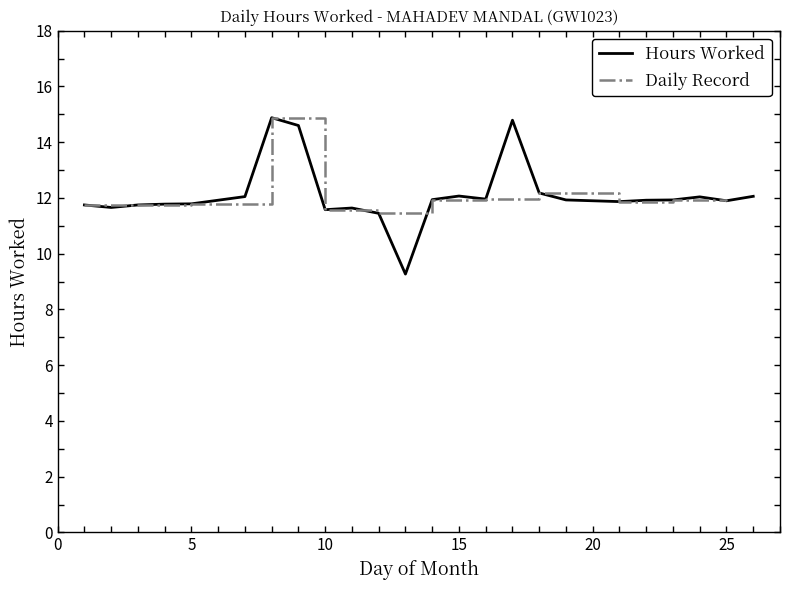

How many points are higher than both their immediate neighbors (excluding endpoints)?

5